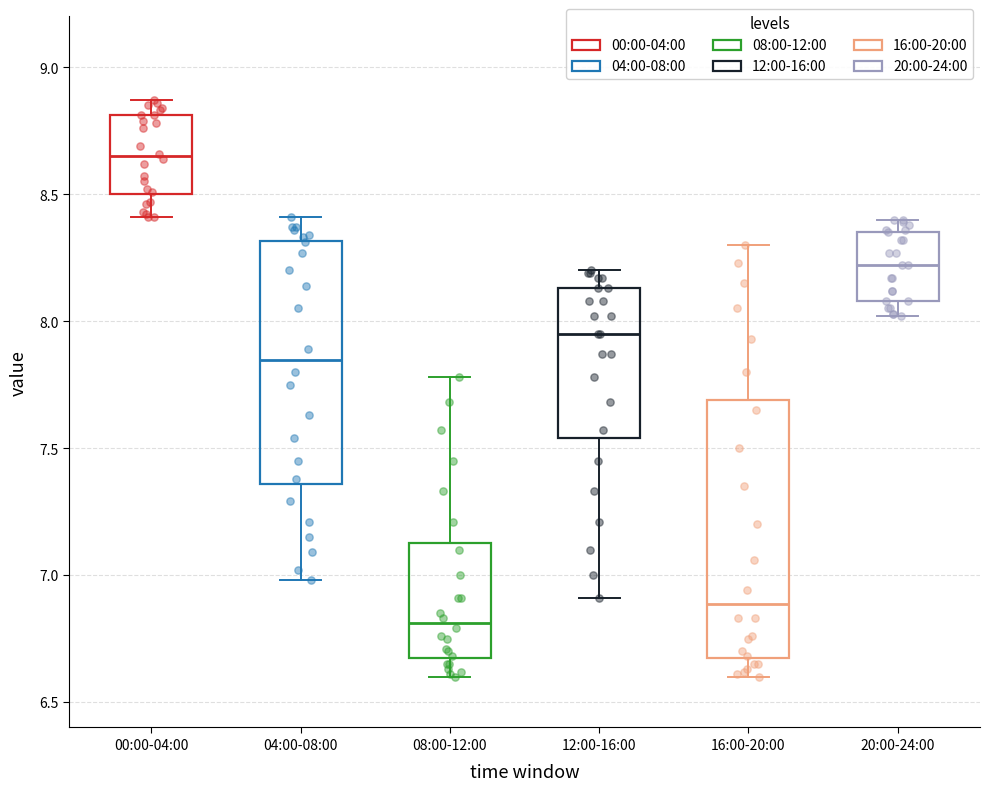

Which box is the tallest, from its lower edge to its upper edge?

16:00-20:00